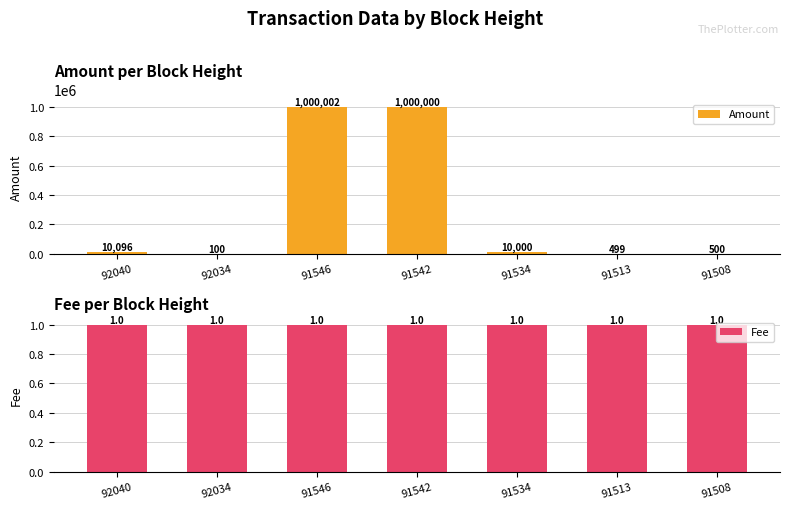

What is the highest value of the Amount series?

1000002